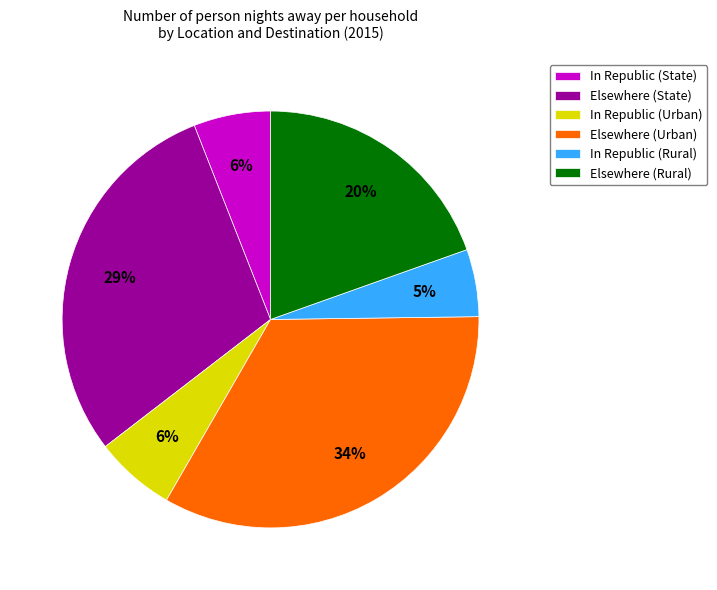

Which slice is the largest?

Elsewhere (Urban)